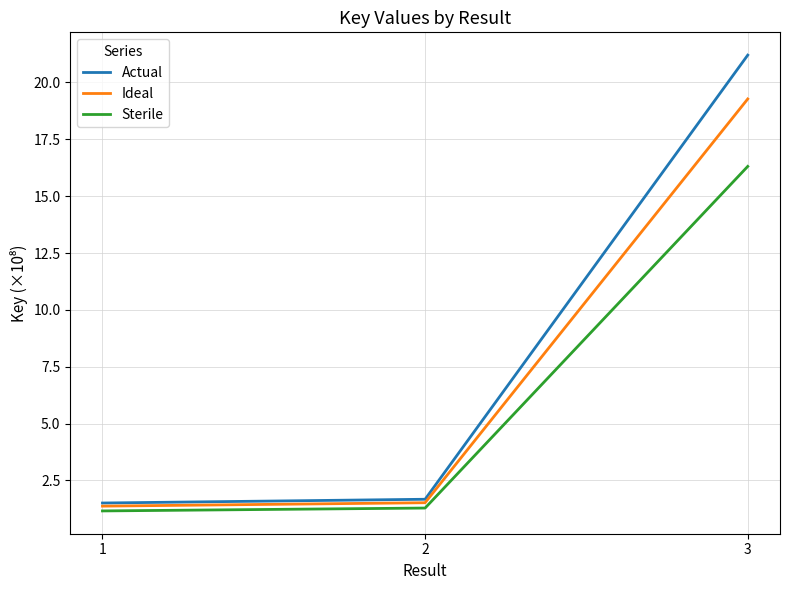

At which category is the sum across all series the highest?

3